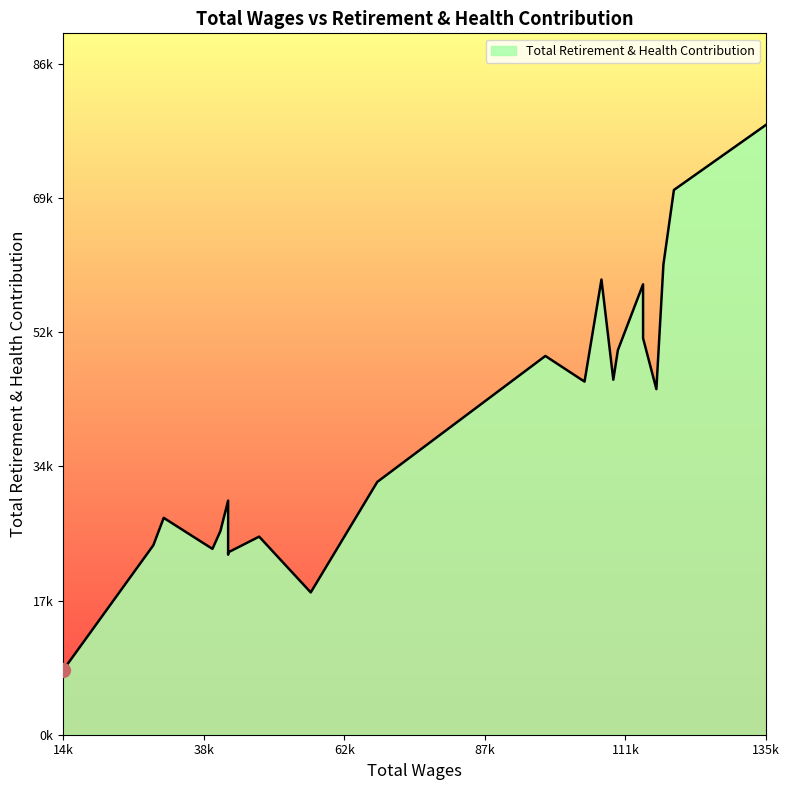

Approximately how many times larger is the value at 114359.0 compared to 41430.0?

1.9